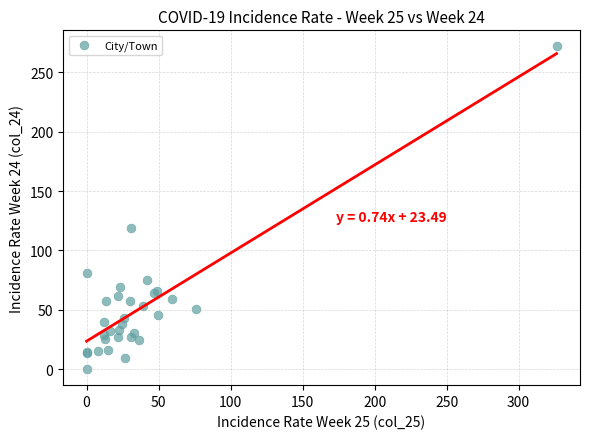

What Y value in the scatter plot is closest to 135?

119.0